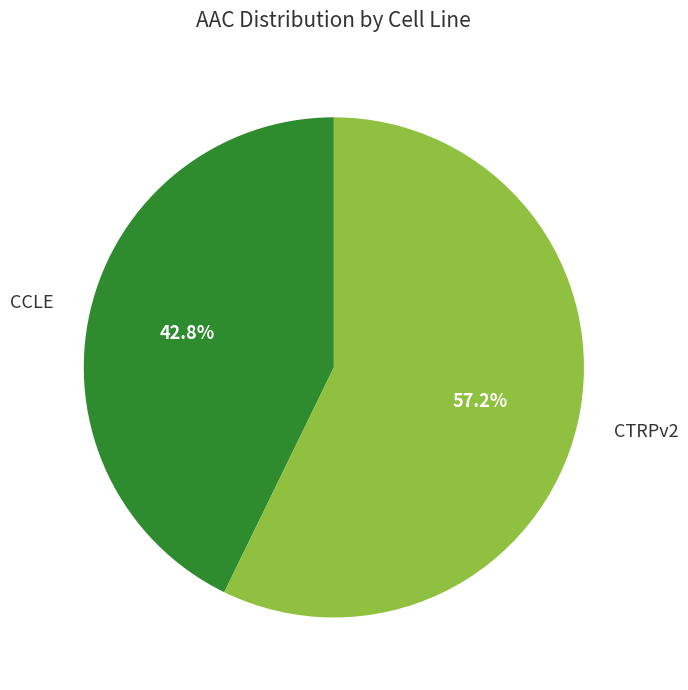

What is the ratio of the value at CTRPv2 to the value at CCLE?

1.3